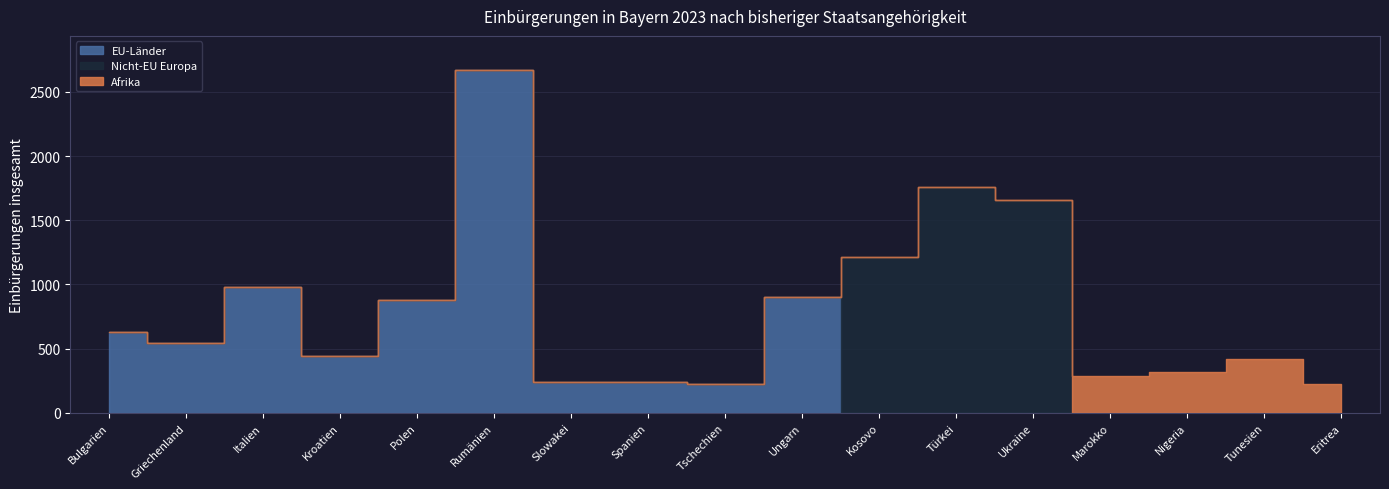

After their last crossing, which series has the higher values: EU-Länder or Nicht-EU Europa?

Nicht-EU Europa